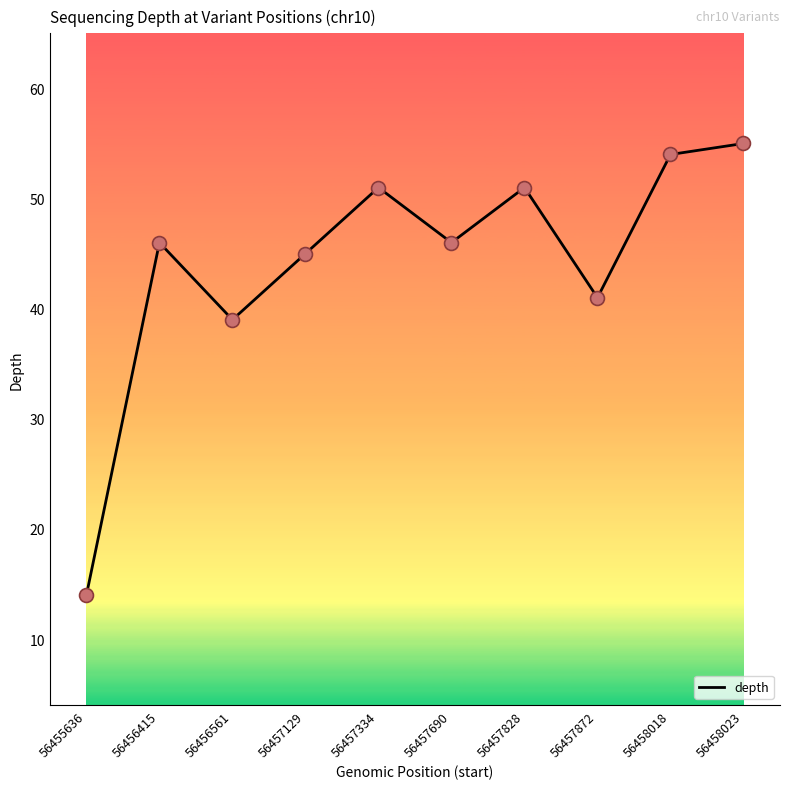

What is the change in value from 56456561 to 56457690?

+7